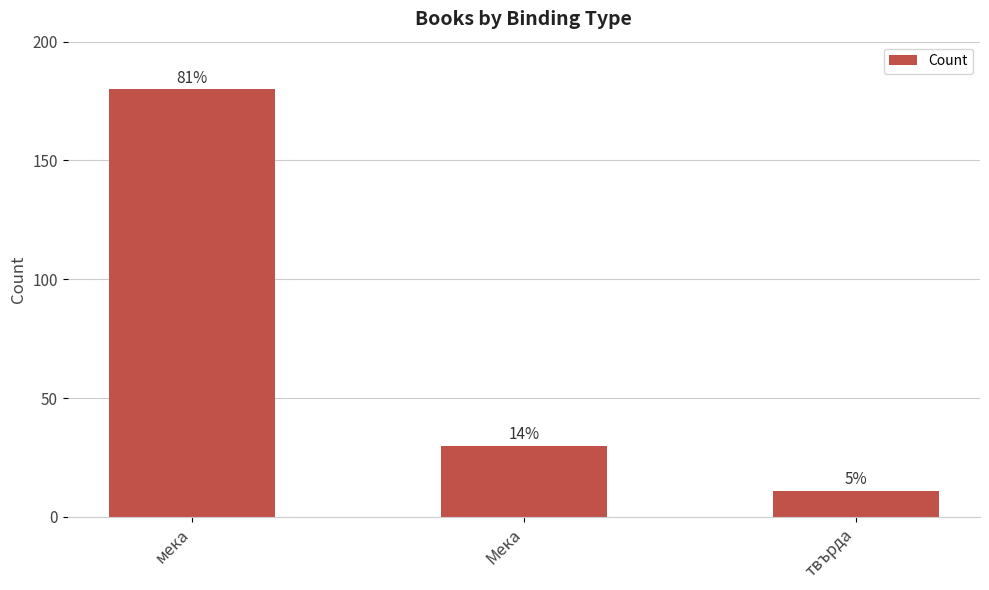

How many bars are there in total?

3